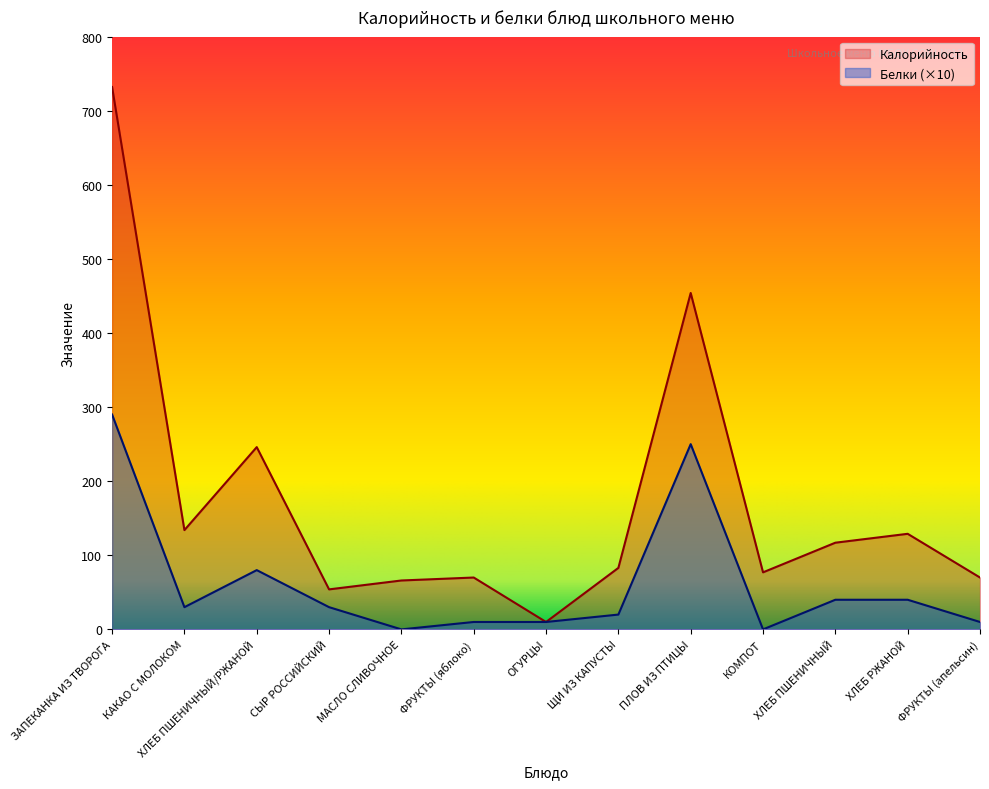

What is the greatest value displayed?

732